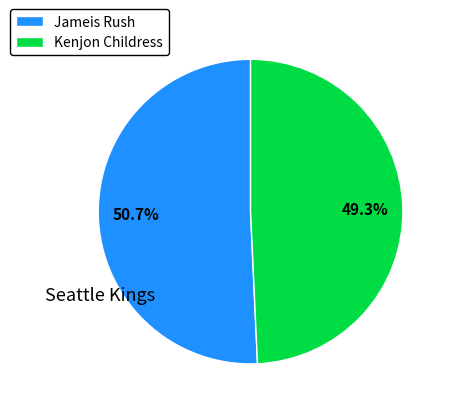

Count the number of slices in the pie.

2